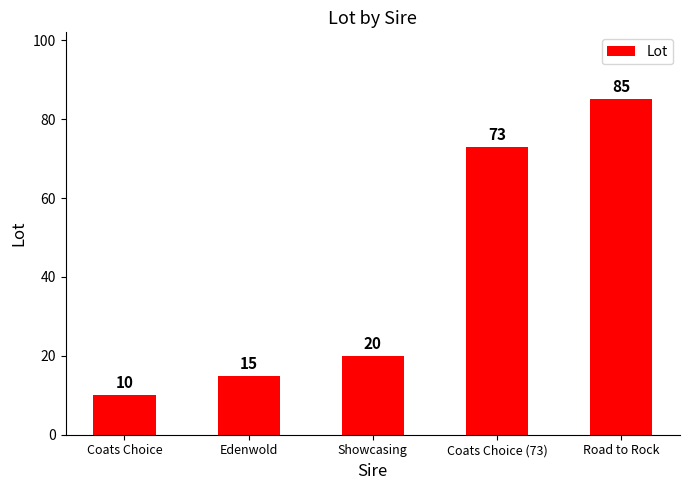

What is the greatest value displayed?

85